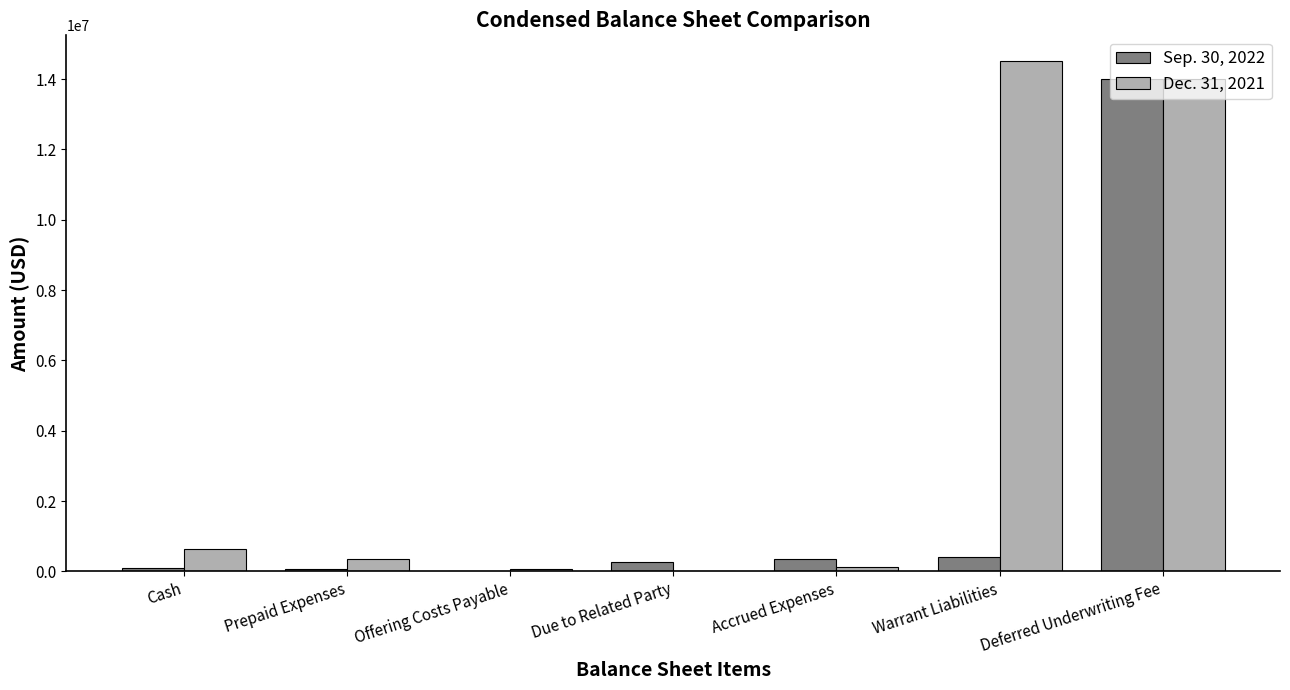

How many data points does each series have?

7